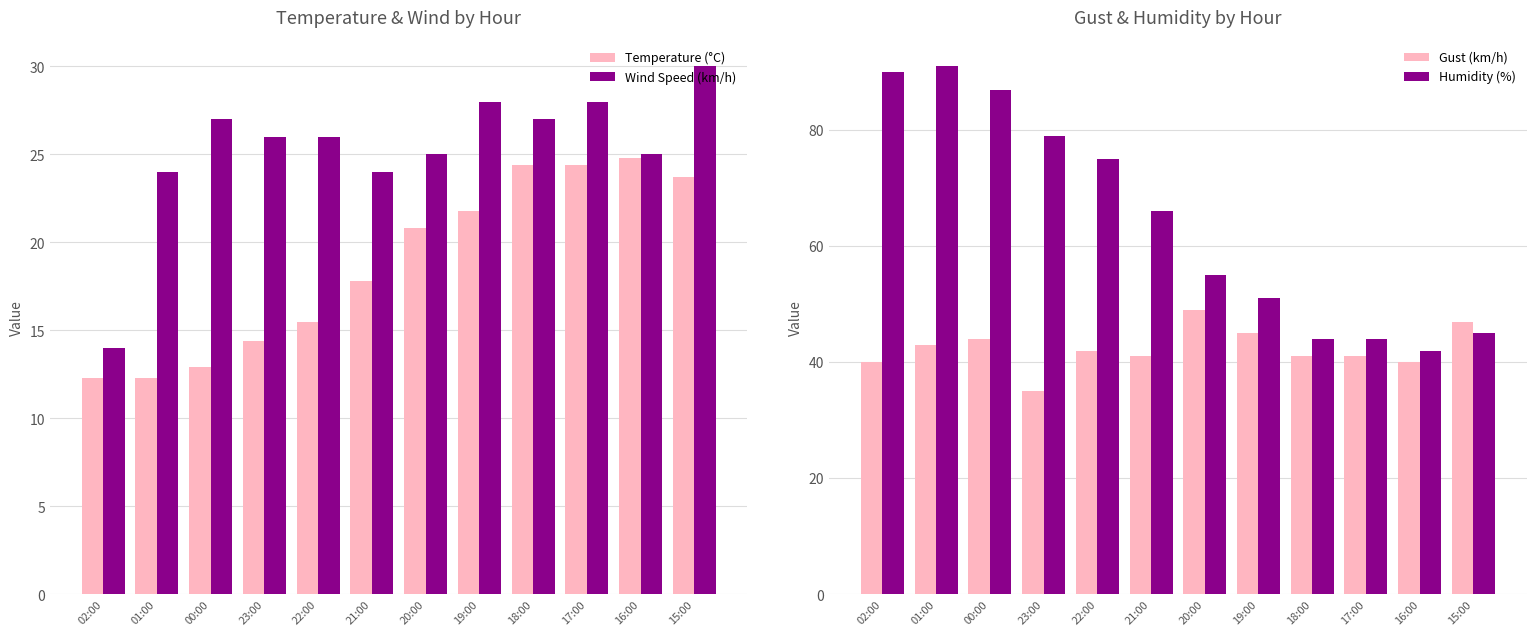

Which has a higher value, 02:00 or 16:00?

16:00